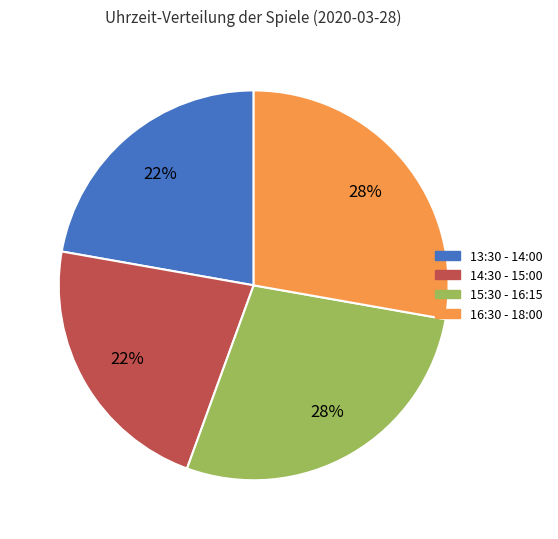

Is there any slice that represents more than half of the pie?

No